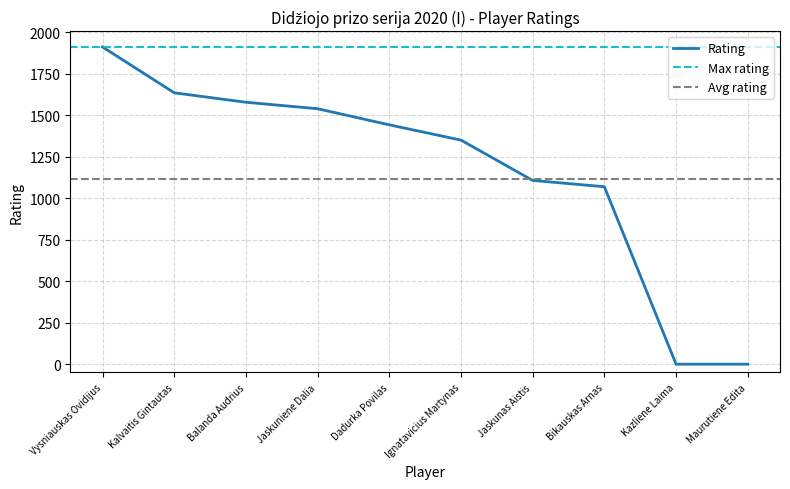

Does the chart display data point markers on the line(s)?

No